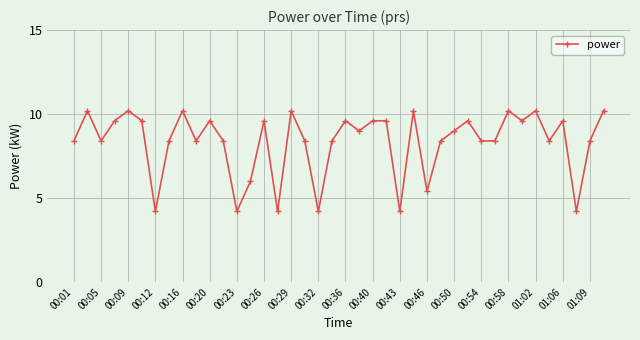

Count the number of data series in this chart.

1